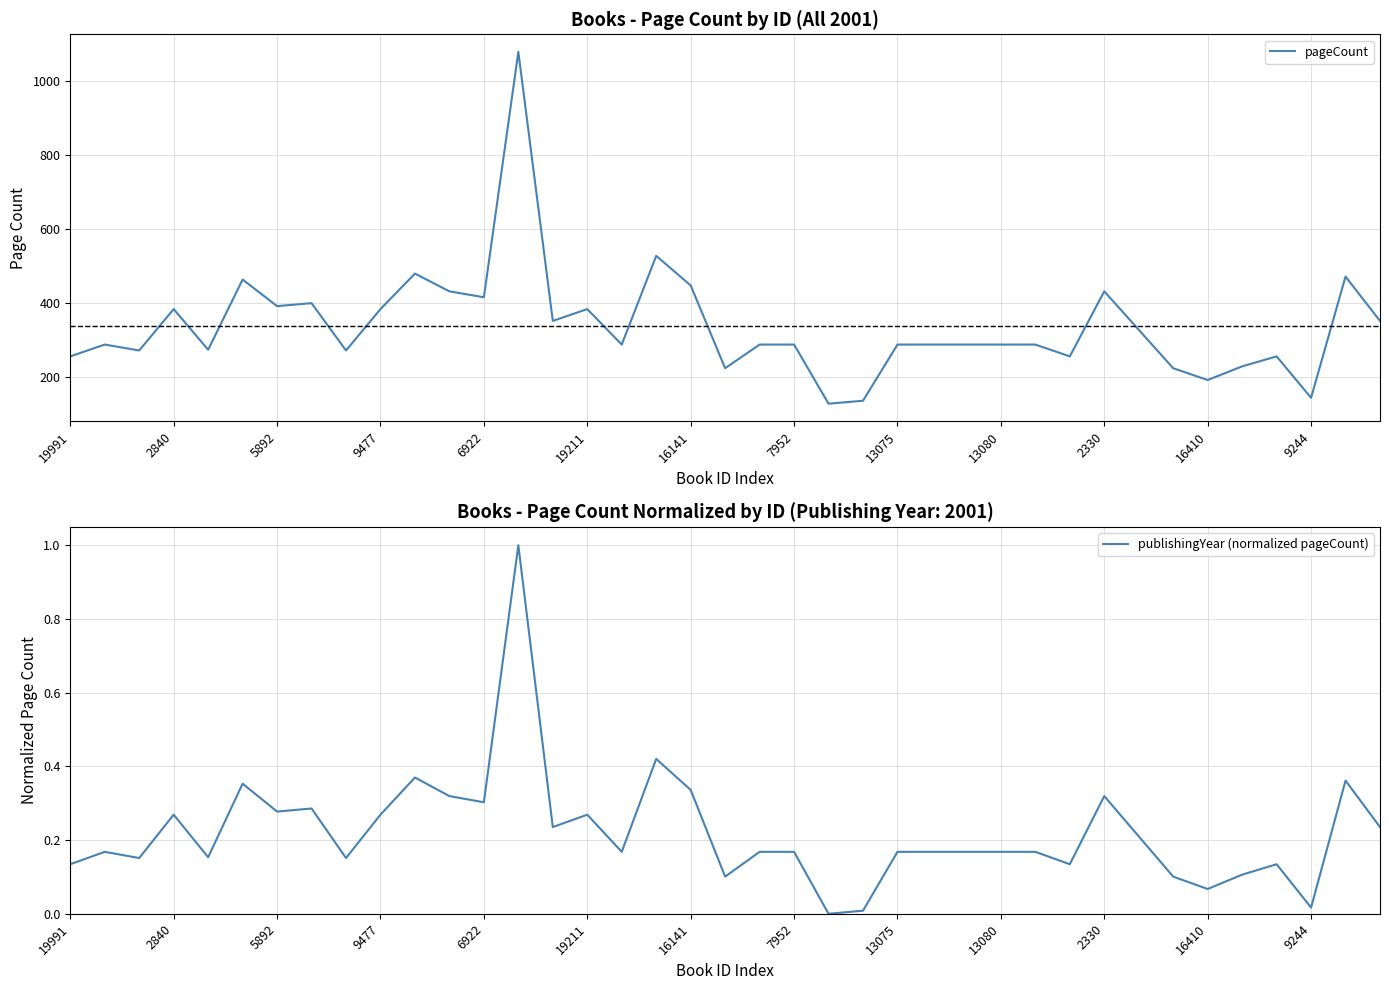

How many lines are shown in the chart?

2